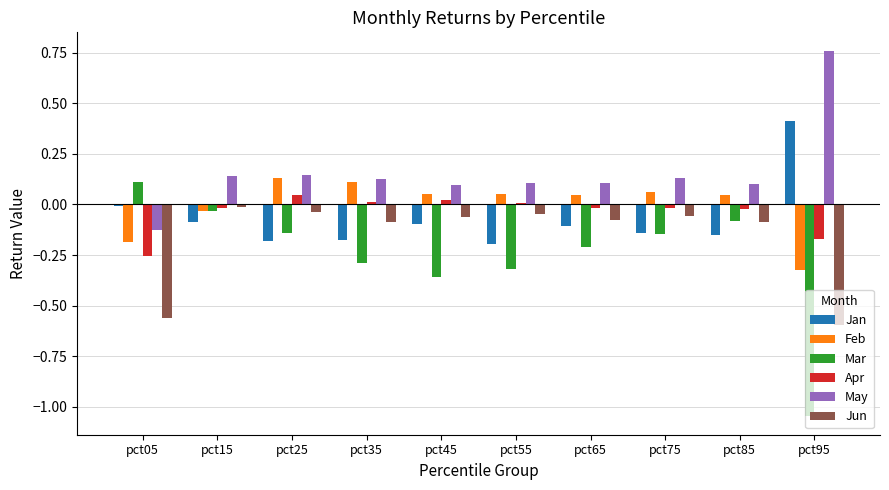

What is the difference between the maximum and minimum values in the Apr series?

0.3